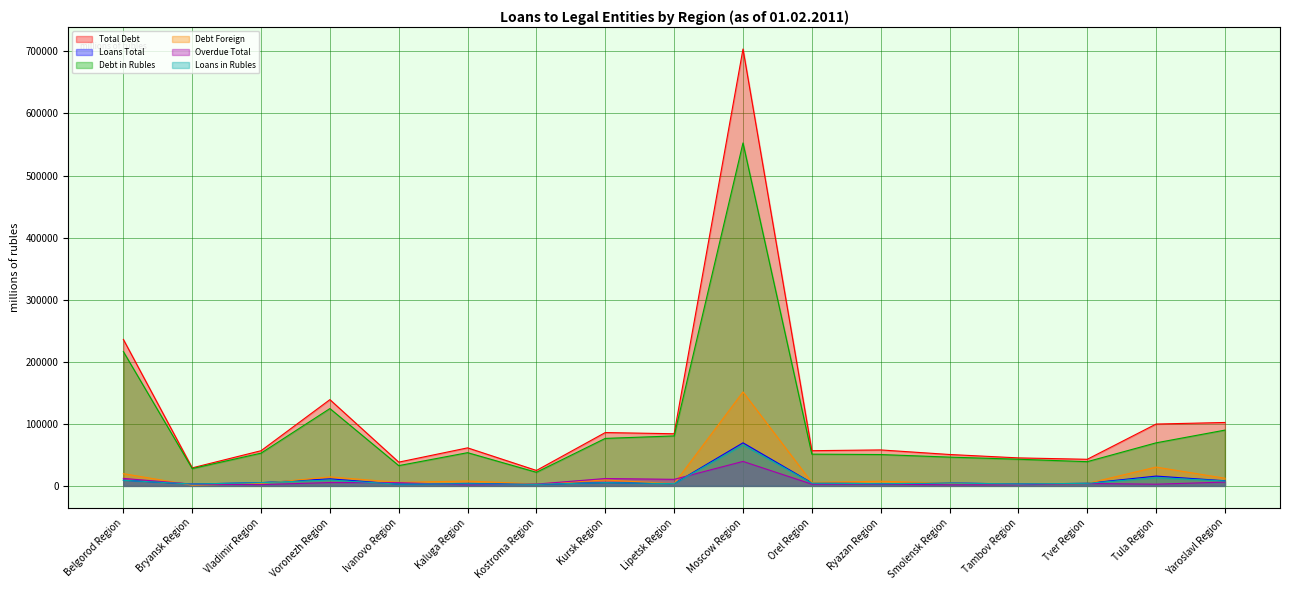

What is the maximum value for Loans Total?

69356